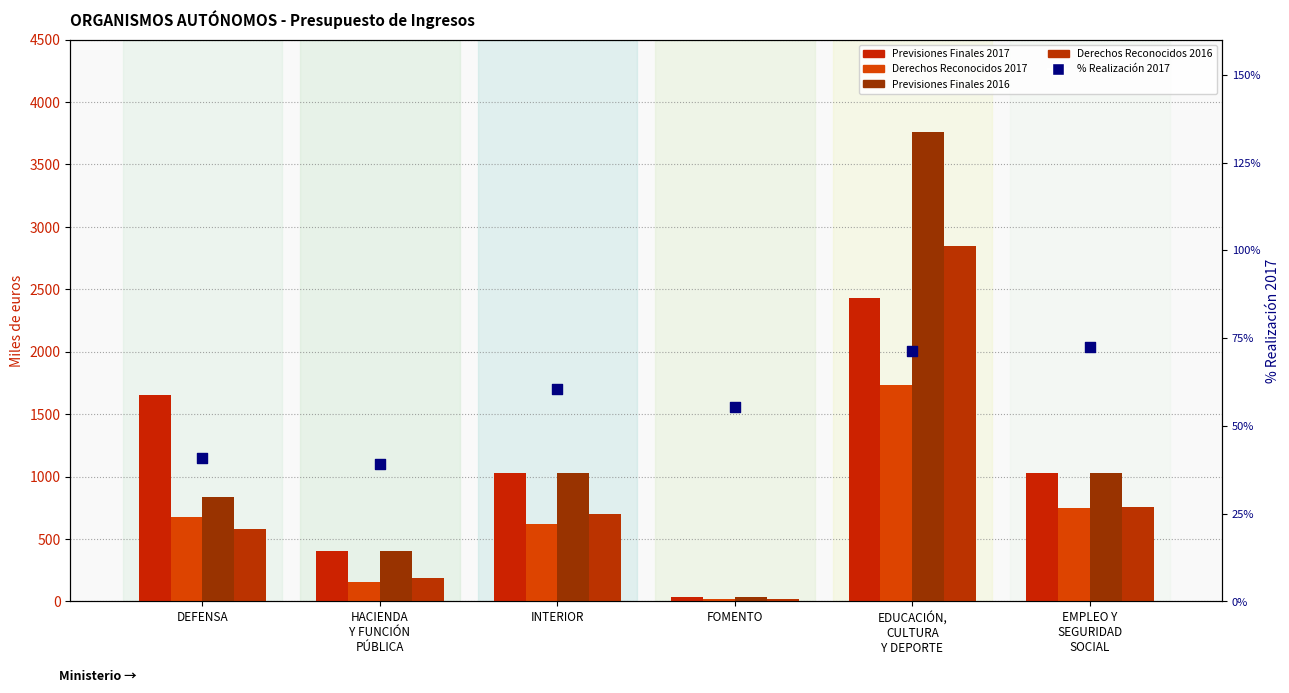

At how many categories does at least one series exceed 3248?

1